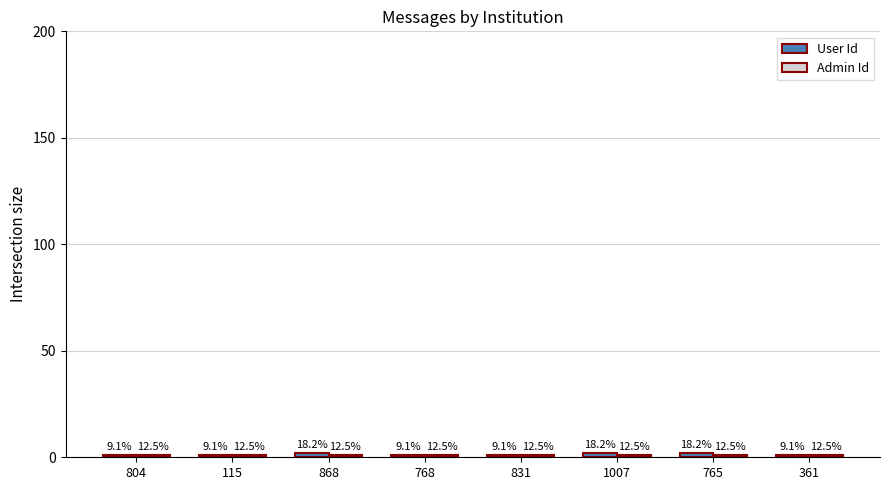

Reading right to left, what are all the values shown in this chart?

User Id: 361=1	765=2	1007=2	831=1	768=1	868=2	115=1	804=1
Admin Id: 361=1	765=1	1007=1	831=1	768=1	868=1	115=1	804=1